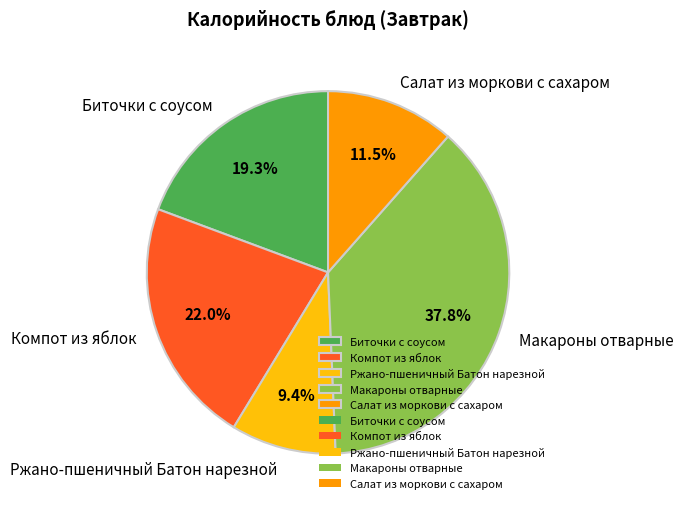

To the nearest percent, what is the difference between the largest and smallest slice percentages?

28%